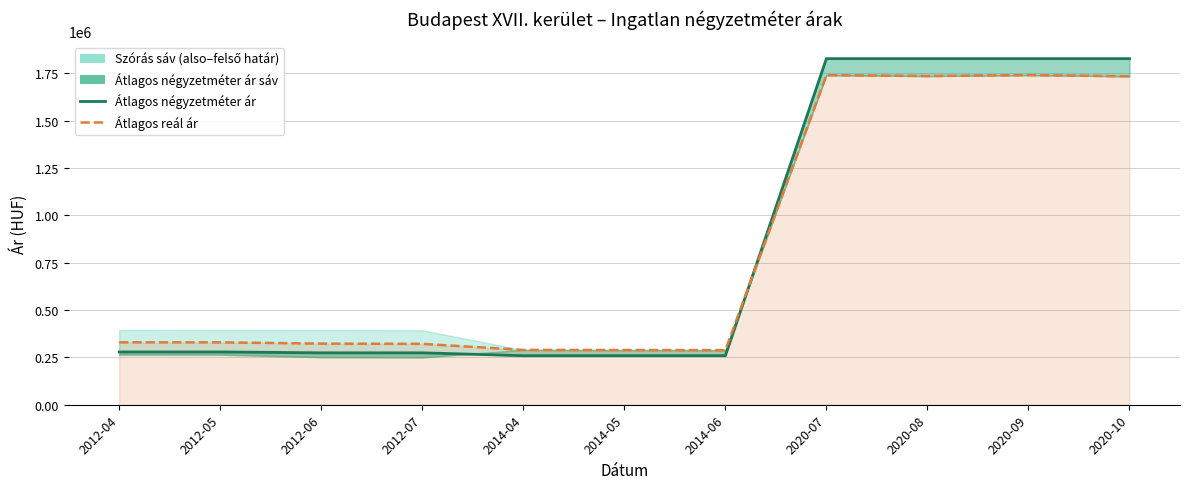

Rank the series by their maximum value, from highest to lowest.

Átlagos négyzetméter ár, Átlagos reál ár